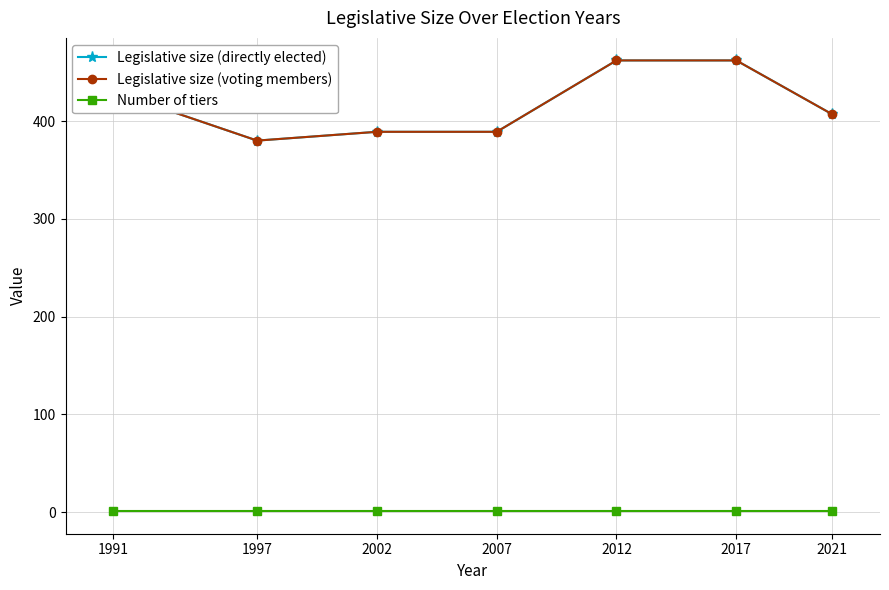

What is the sum of the Legislative size (directly elected) values at 2017 and 1991?

892